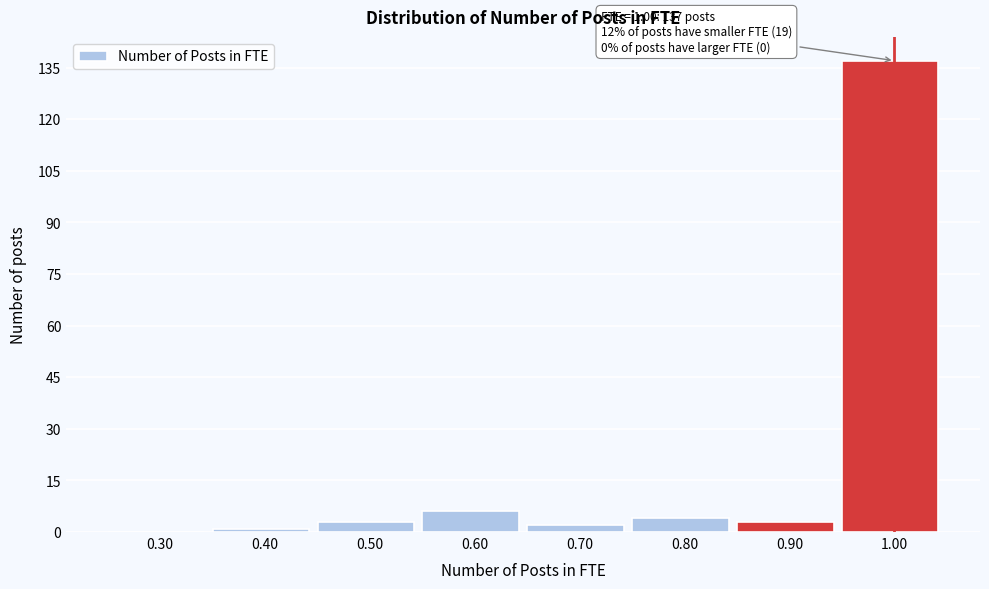

Reading left to right, extract all data points from this chart.

0.30=0	0.40=1	0.50=3	0.60=6	0.70=2	0.80=4	0.90=3	1.00=137